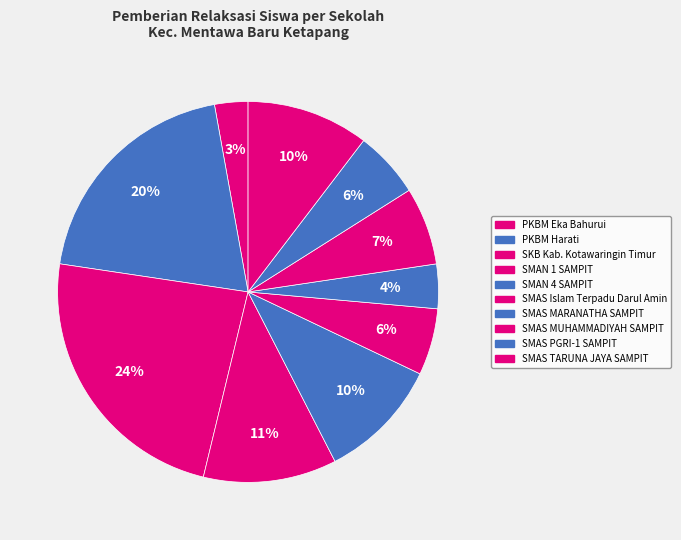

Between SMAS MUHAMMADIYAH SAMPIT and SMAS MARANATHA SAMPIT, which is larger?

SMAS MUHAMMADIYAH SAMPIT